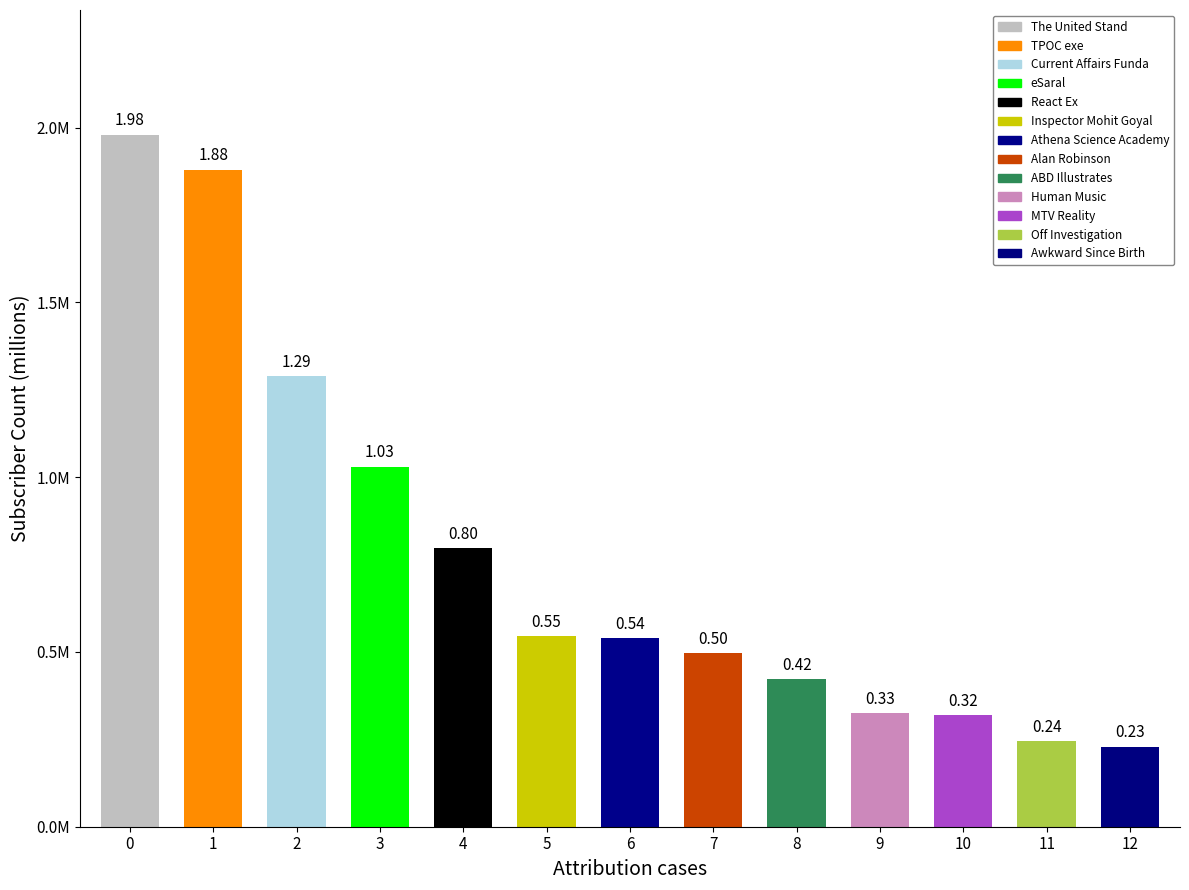

Are the bars horizontal?

No